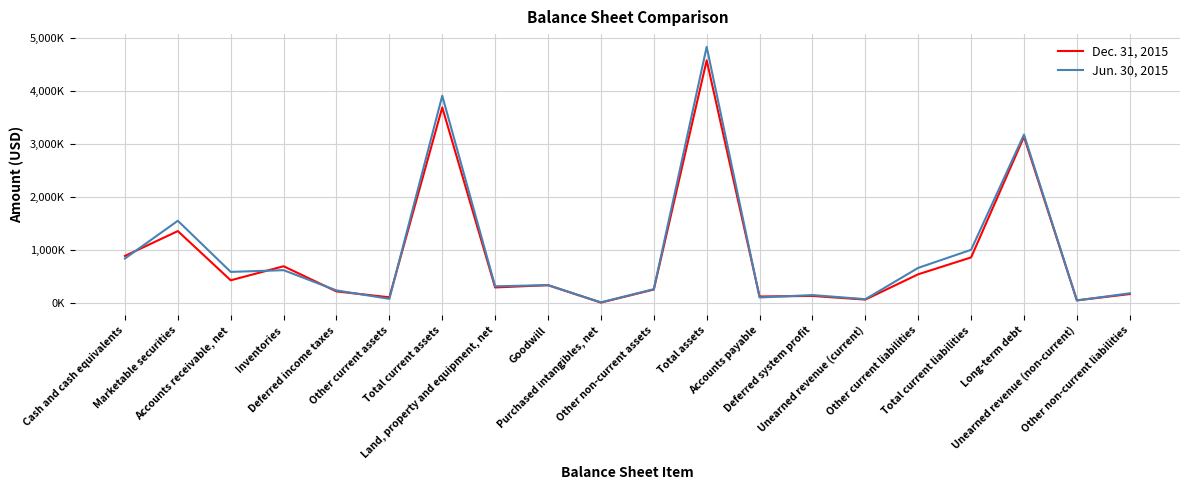

Is this an area chart (filled region under the line)?

No